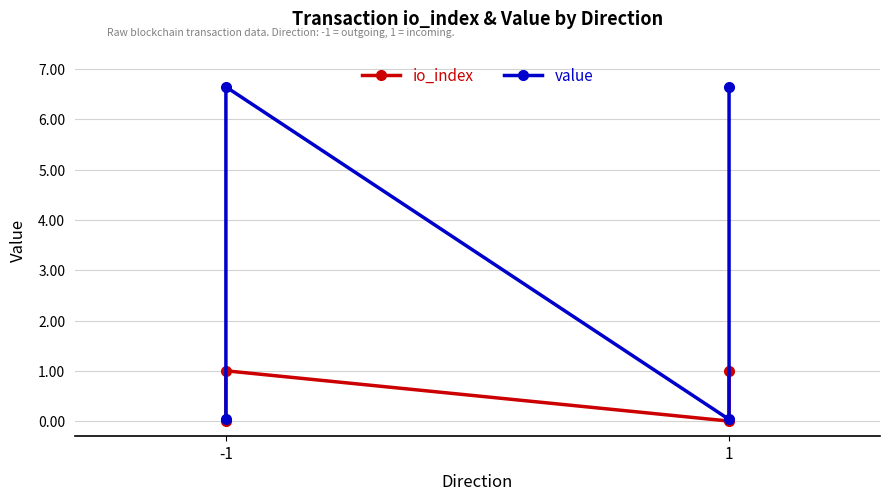

What is the maximum value for value?

6.6